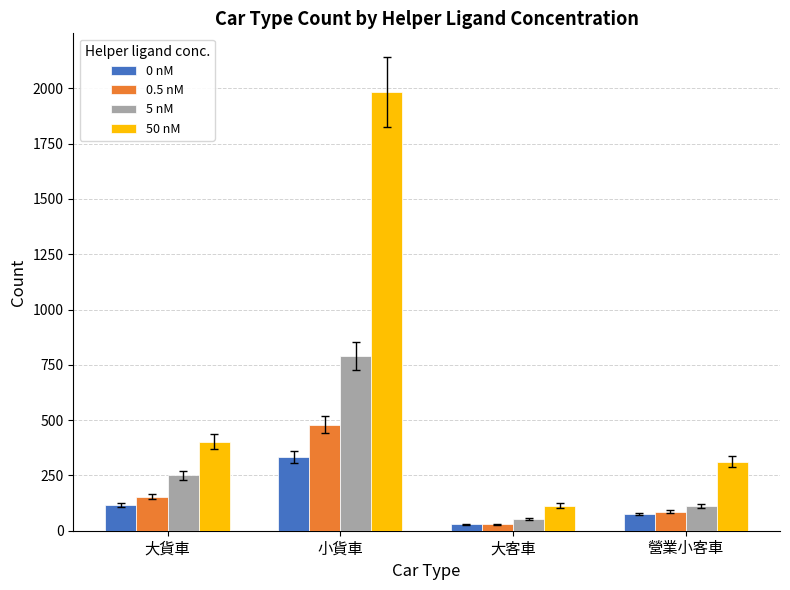

What is the value of the 5 nM bar at the 2nd from the left?

790